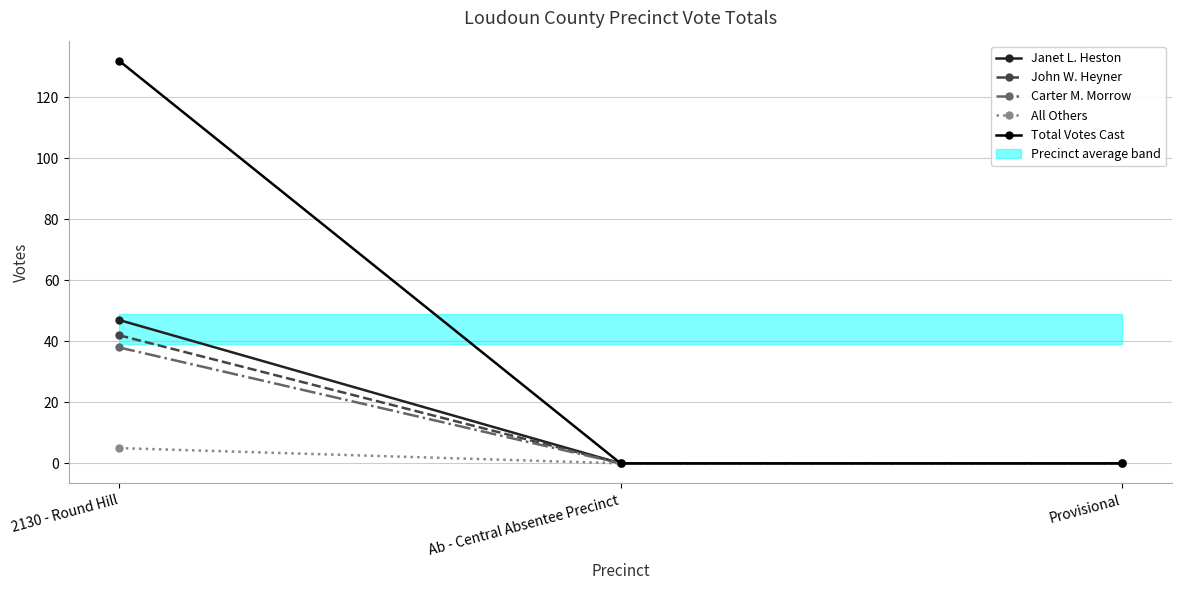

What position from the right is 2130 - Round Hill?

3